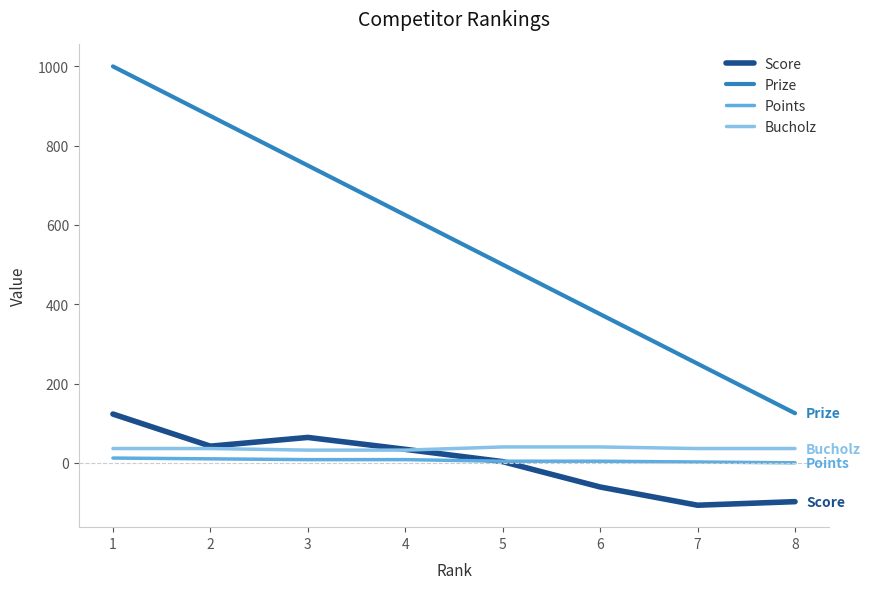

The value of Prize at 6 is 629. True or false?

False